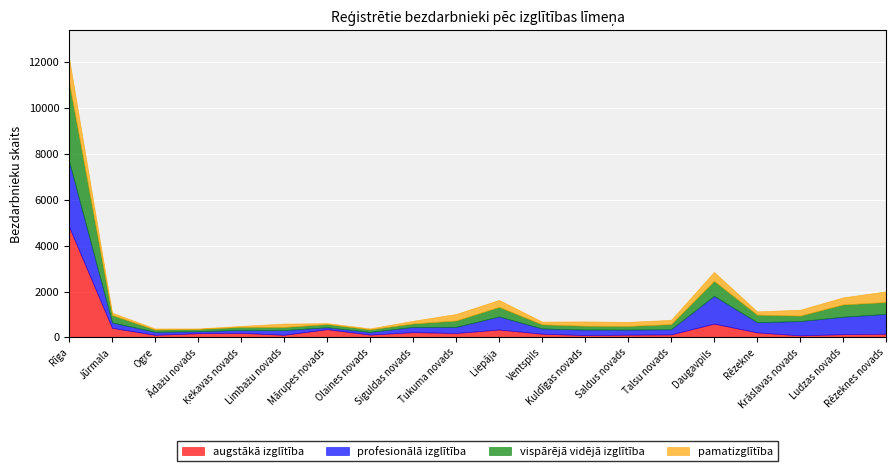

What is the label of the 18th point from the left?

Krāslavas novads